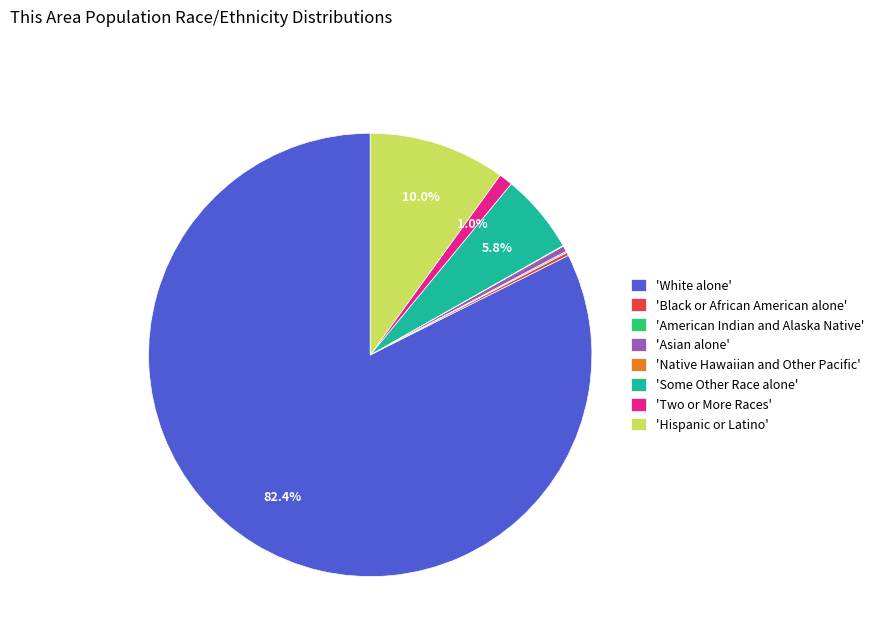

Which category accounts for the majority?

'White alone'